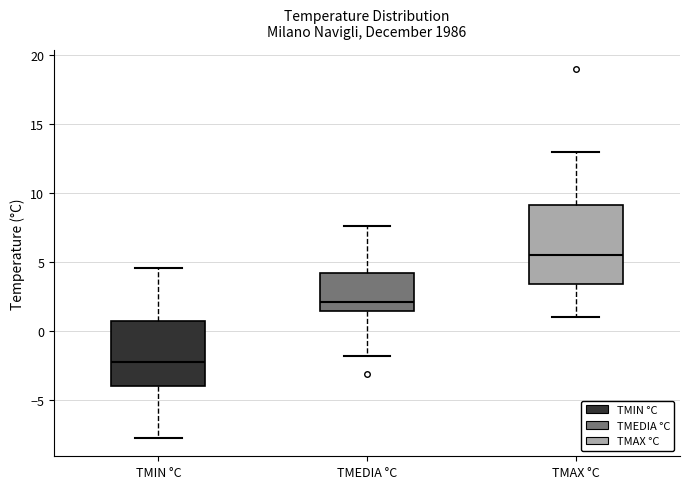

Reading left to right, transcribe this box plot: for each box, give where its median line is, the range the box spans, and where its two whiskers end, as read against the y-axis. The values are not printed on the chart, so give them approximately, as read against the axis.

TMIN °C: median -2.0, box -4.0 to 1.0, whiskers -7.5 to 4.5
TMEDIA °C: median 2.0, box 1.5 to 4.0, whiskers -2.0 to 7.5
TMAX °C: median 5.5, box 3.5 to 9.0, whiskers 1.0 to 13.0